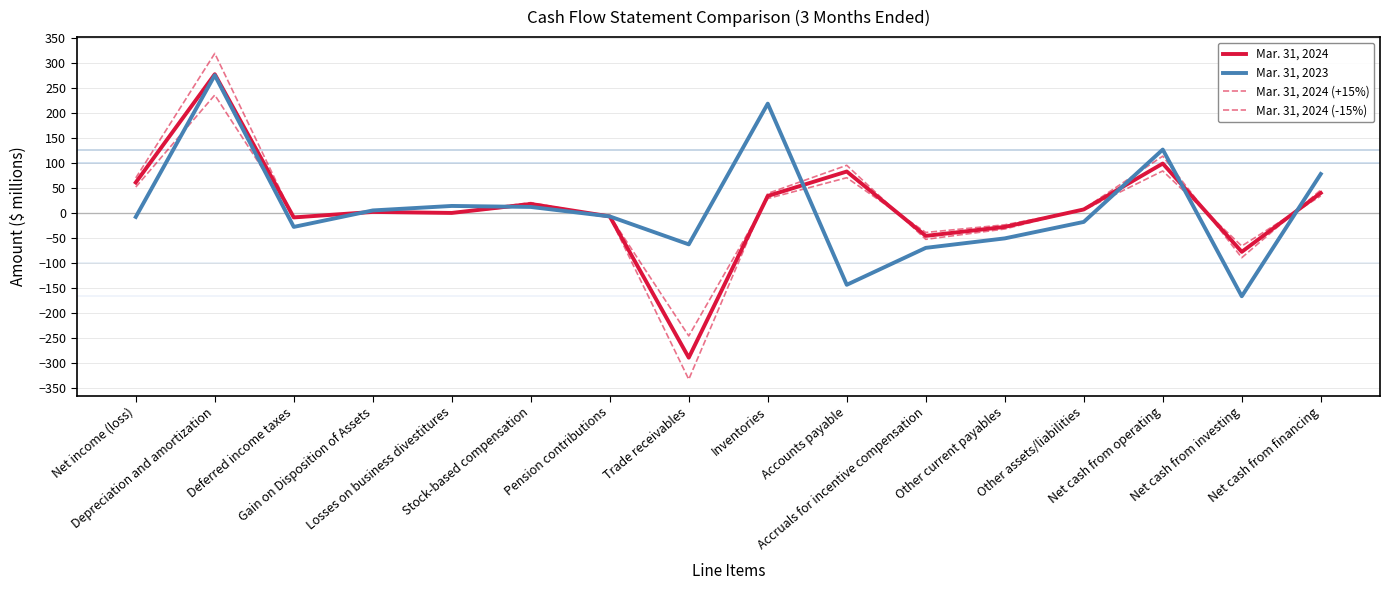

Does the chart have visible grid lines?

Yes